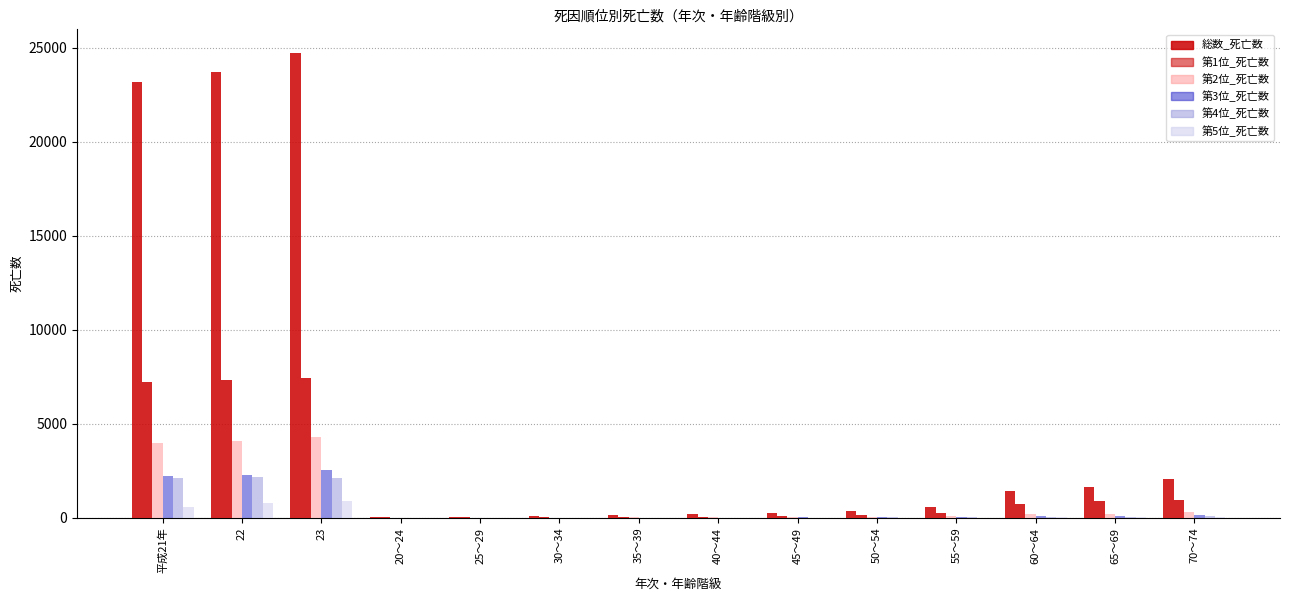

True or false: 第3位_死亡数 has a value of 141 at 70～74.

True